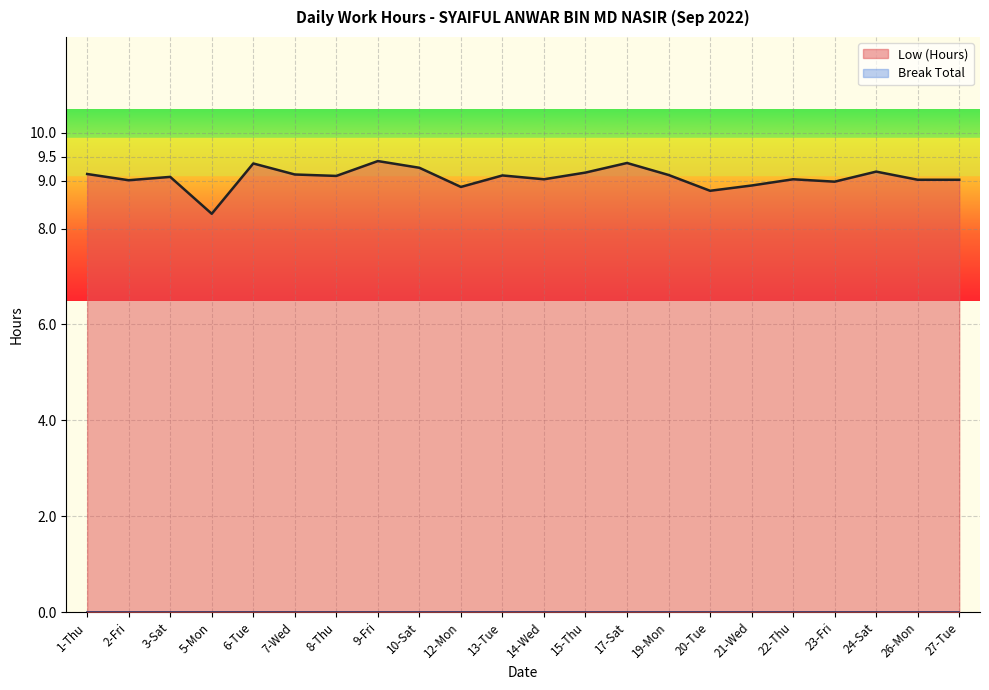

Reading left to right, extract all data points from this chart.

9.1	9.0	9.1	8.3	9.4	9.1	9.1	9.4	9.3	8.9	9.1	9.0	9.2	9.4	9.1	8.8	8.9	9.0	9.0	9.2	9.0	9.0